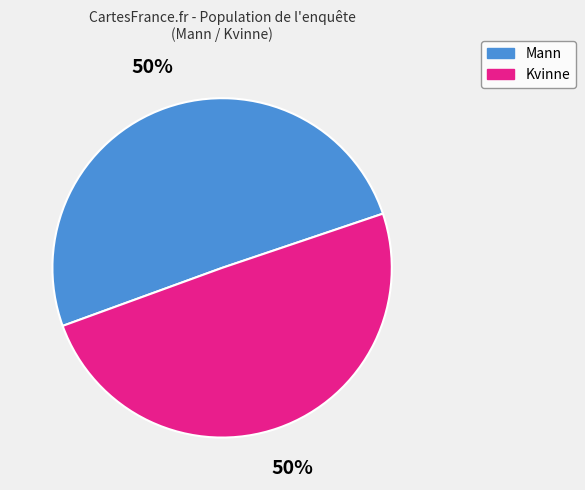

Do Kvinne and Mann together represent more than half of the pie?

Yes